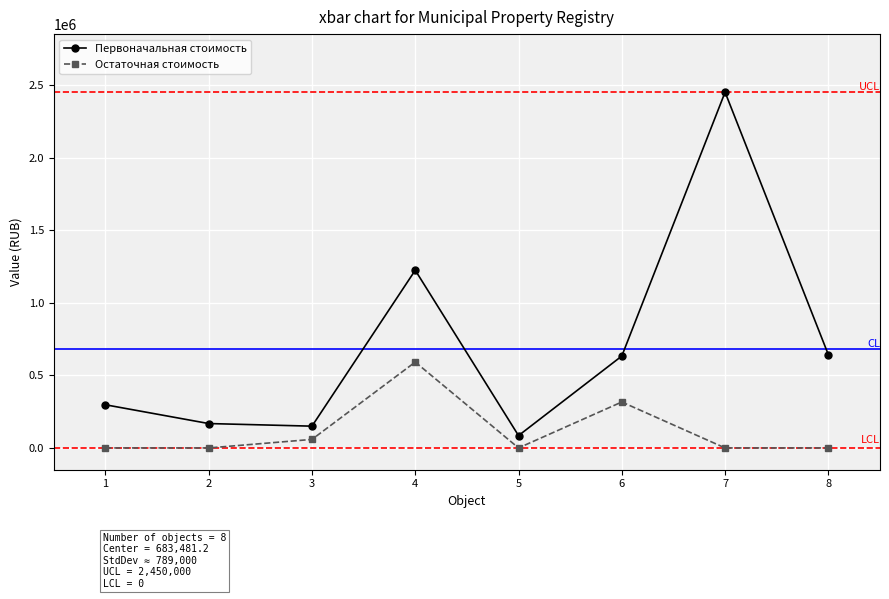

Which category has the highest value in the Первоначальная стоимость series?

7